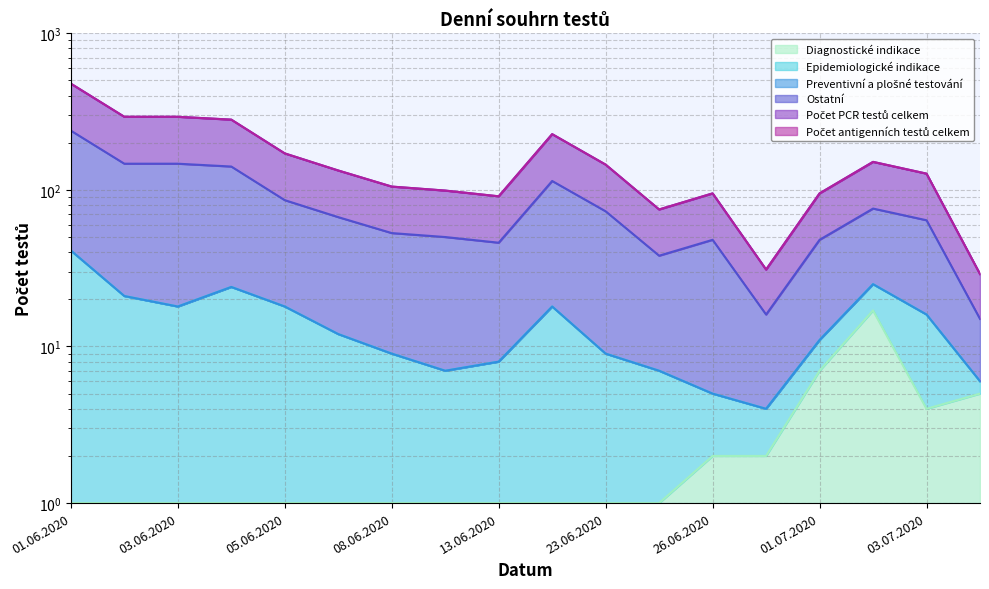

Does the chart have visible grid lines?

Yes